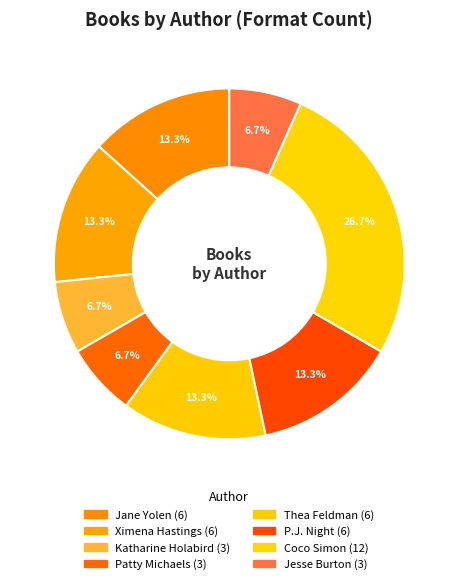

Count the number of slices in the pie.

8